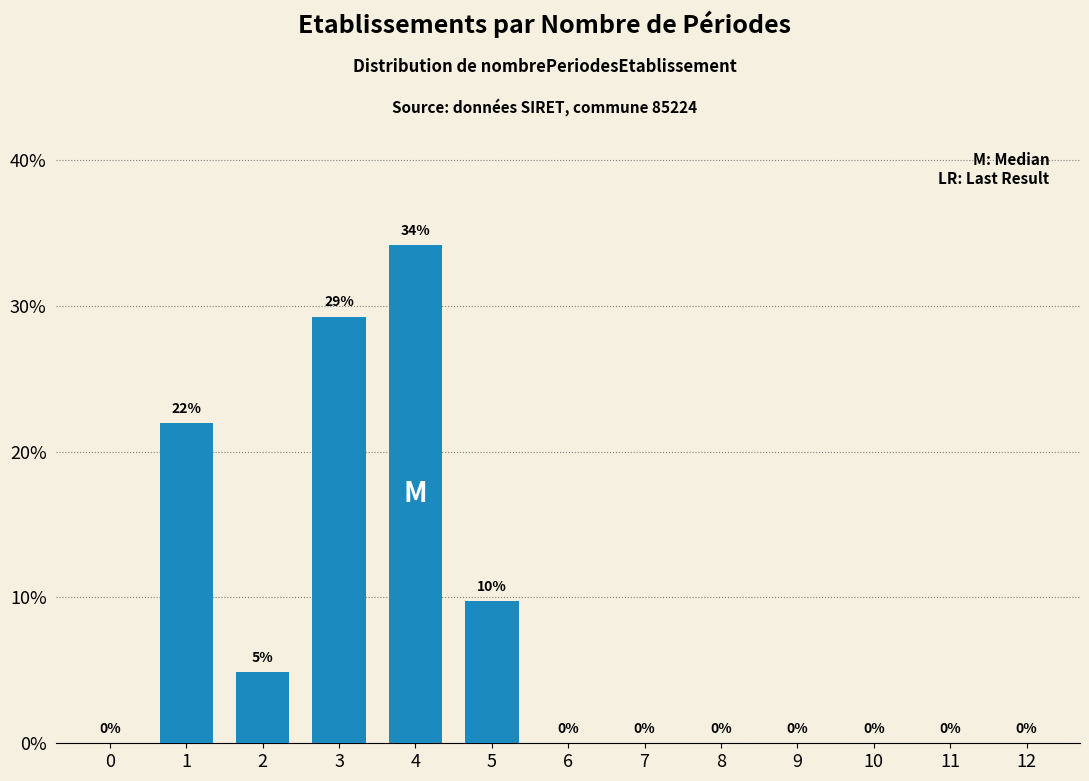

The value at 0 is -12.9. True or false?

False